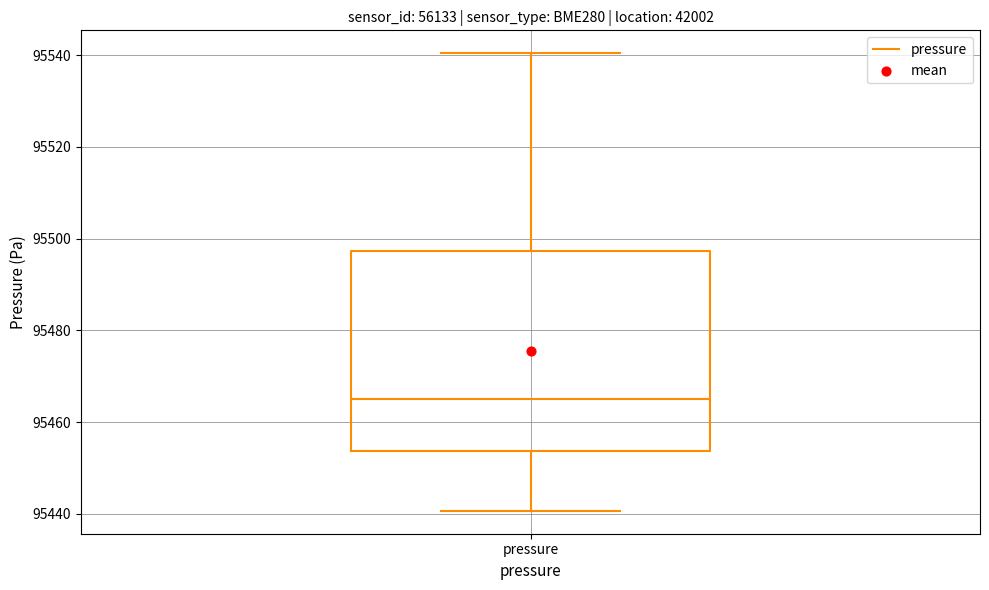

Read this box plot against the y-axis: the position of the median line, the range covered by the box, and the ends of both whiskers. The values are not printed on the chart, so give them approximately, as read against the axis.

median 95464, box 95454 to 95498, whiskers 95440 to 95540